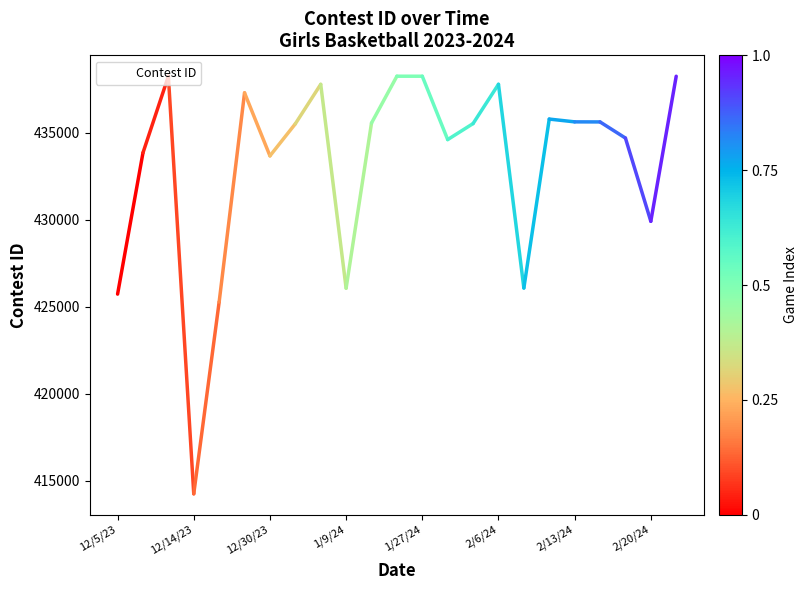

What is the maximum value shown in the chart?

438259